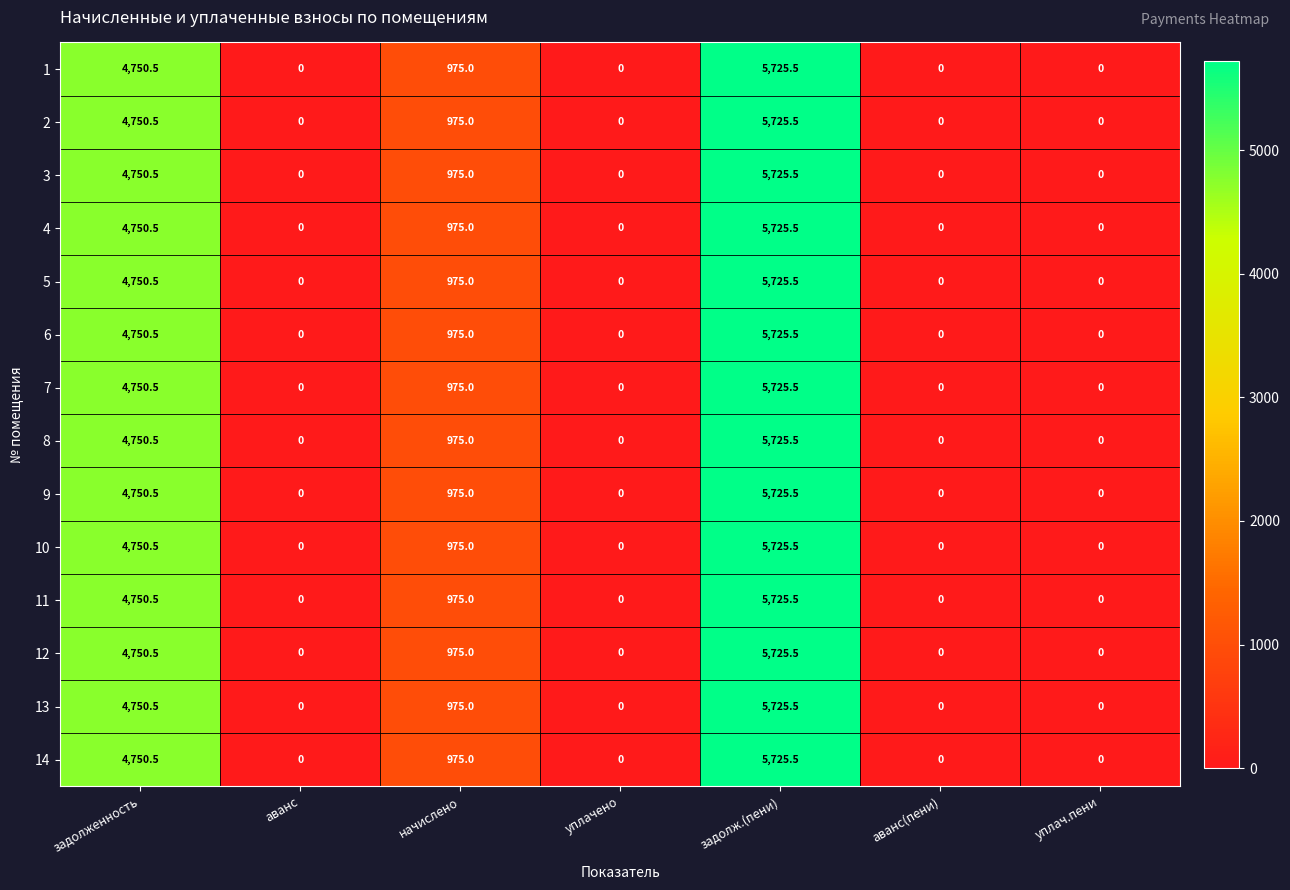

What is the difference between the maximum and minimum values in the 7 series?

5725.5